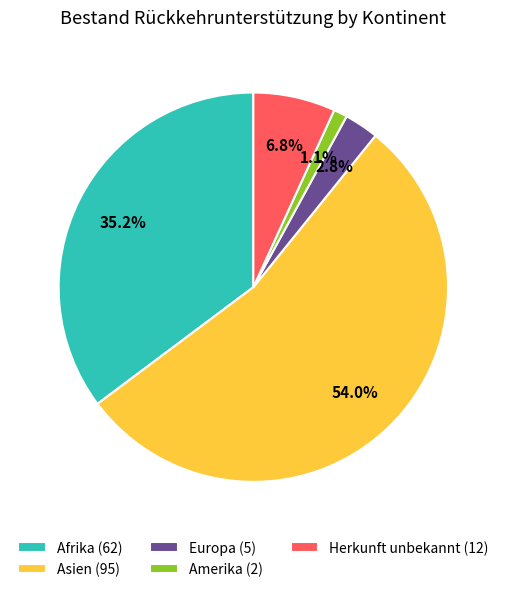

What is the largest slice in the pie chart?

Asien